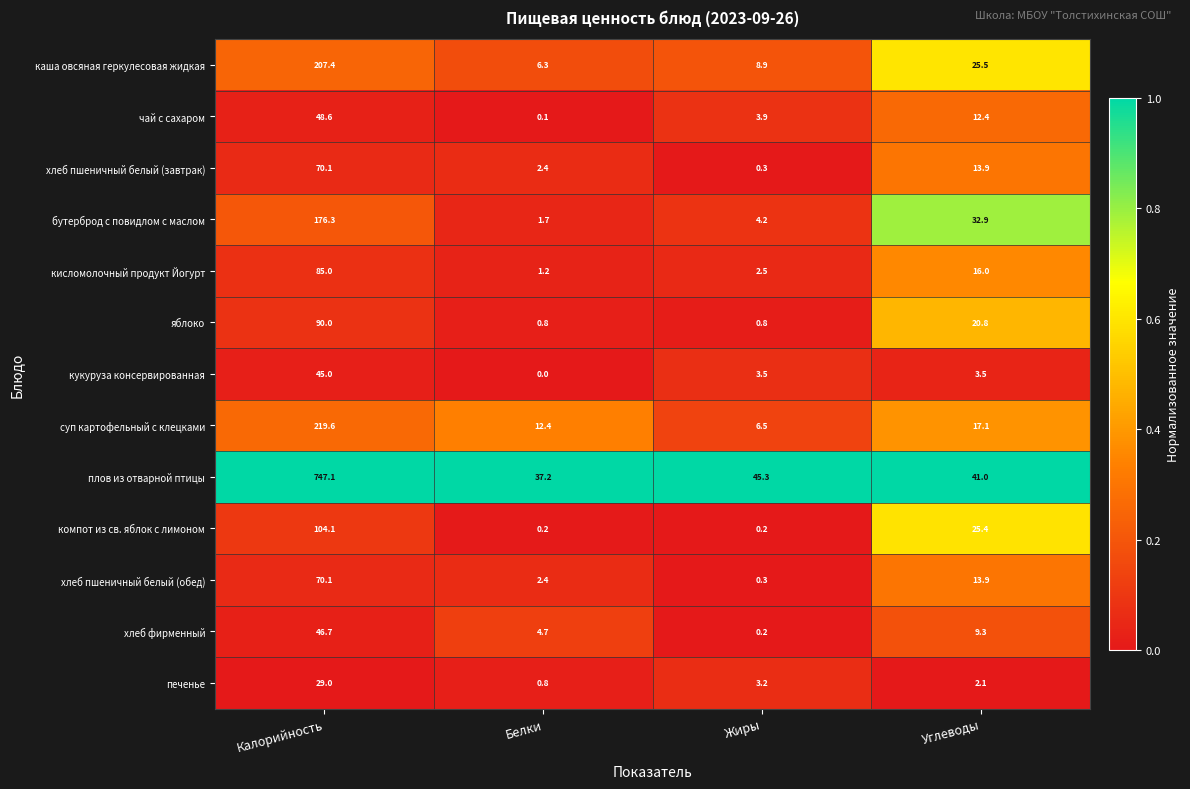

How many categories are shown in the chart?

4